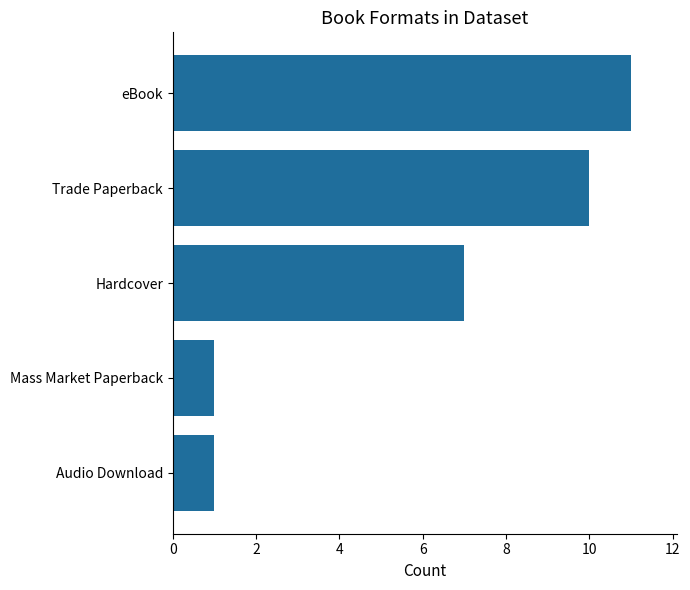

What position from the top is Hardcover?

3